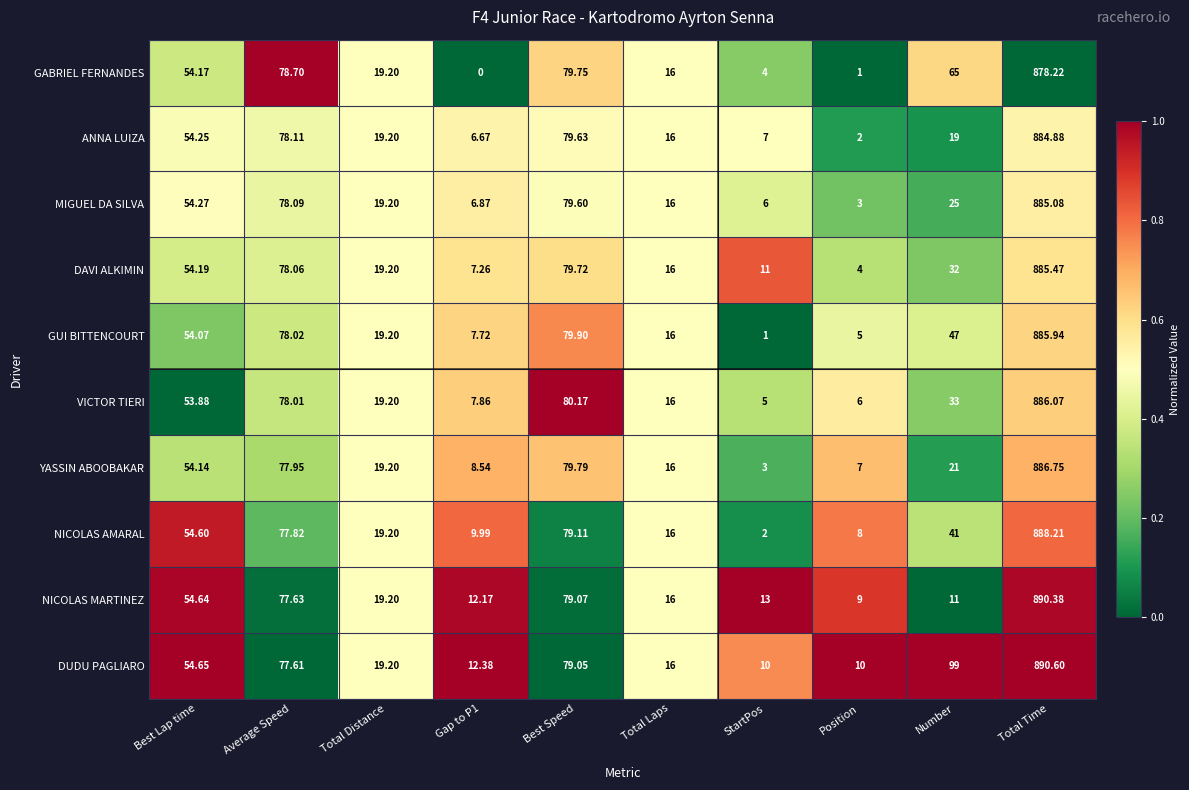

What is the total value across all series at StartPos?

62.0